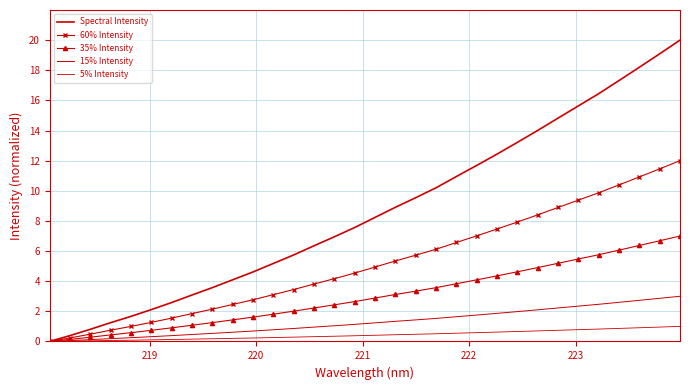

What is the difference between the second highest and second lowest values in the 60% Intensity series?

11.2